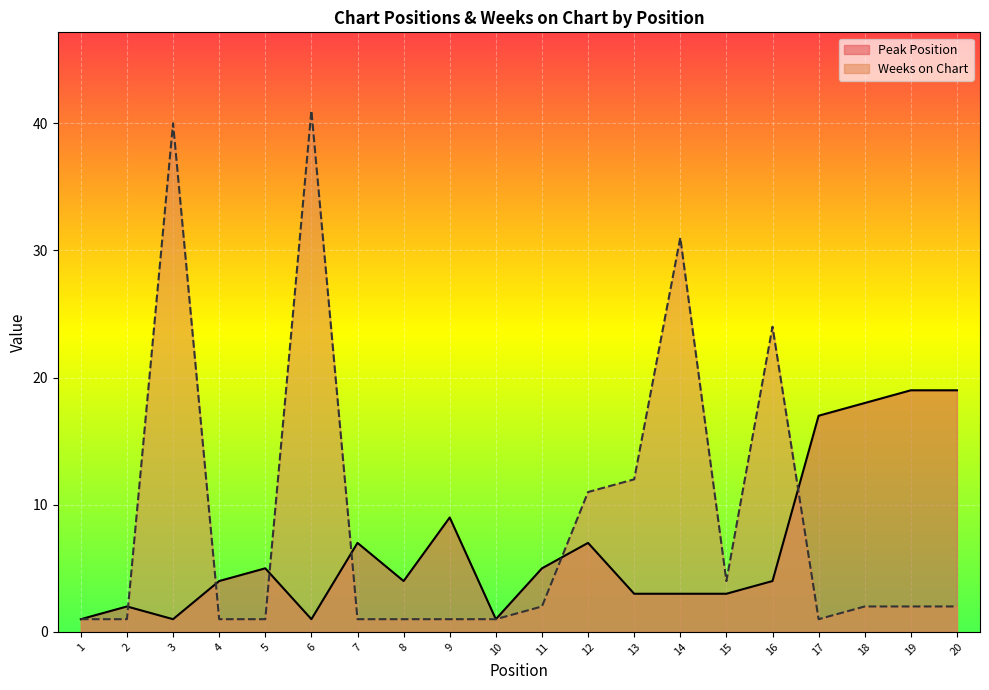

Reading right to left, list all the values displayed in this chart.

Peak Position: 19	19	18	17	4	3	3	3	7	5	1	9	4	7	1	5	4	1	2	1
Weeks on Chart: 2	2	2	1	24	4	31	12	11	2	1	1	1	1	41	1	1	40	1	1